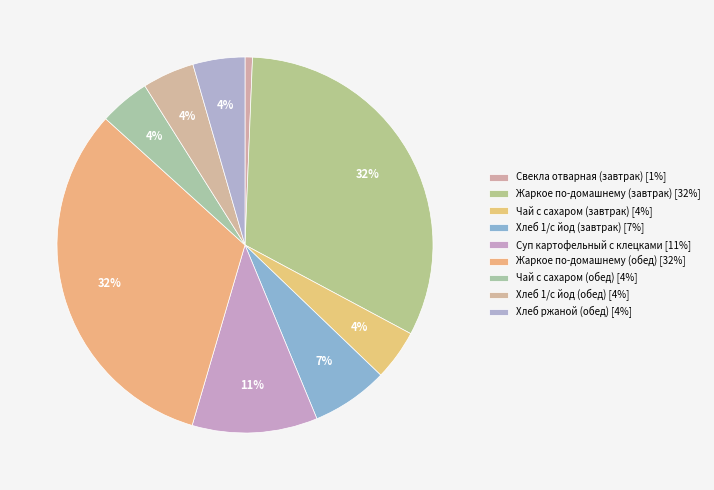

To the nearest percent, what is the difference between the Жаркое по-домашнему (обед) and Суп картофельный с клецками slice percentages?

21%